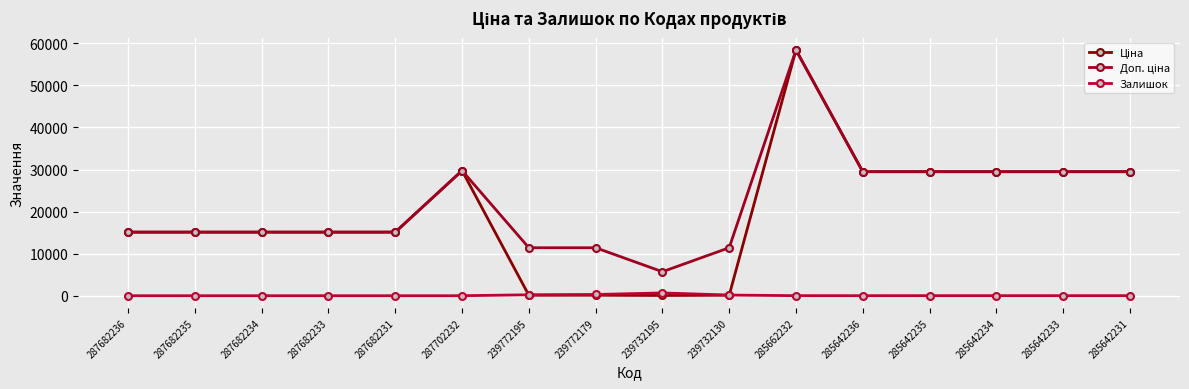

What is the label of the 2nd point from the left?

287682235